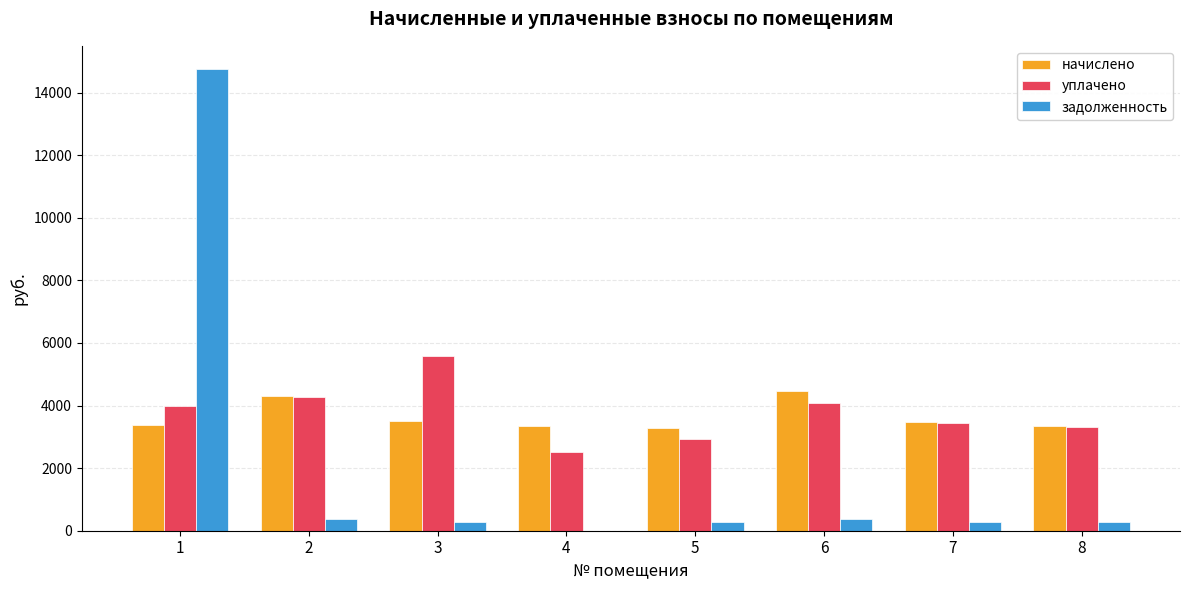

What is the sum of the уплачено values at 2 and 6?

8370.6